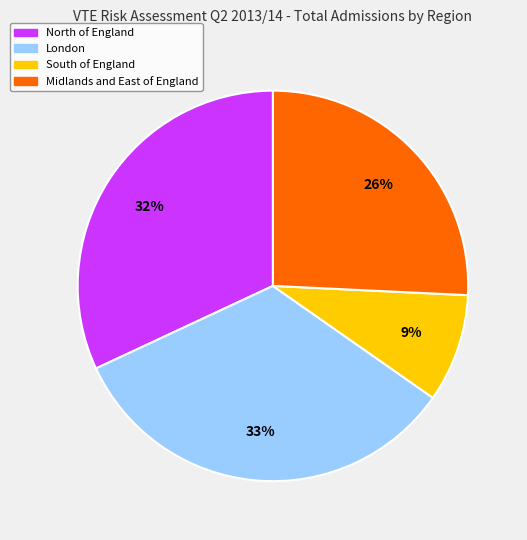

Do North of England and London together represent more than half of the pie?

Yes